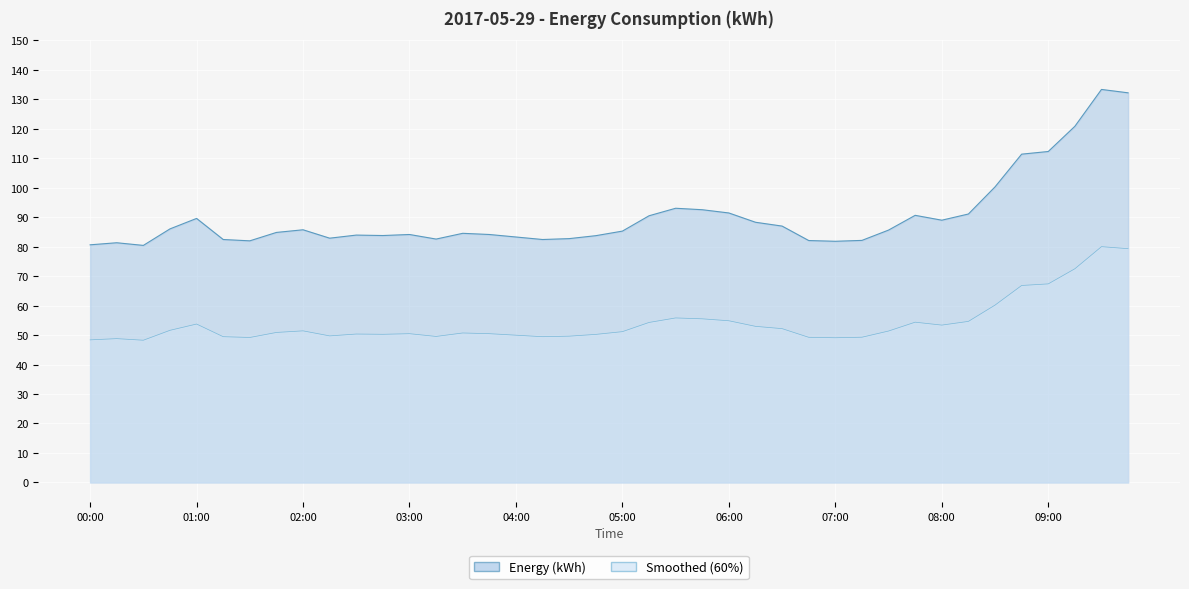

What is the label of the 10th point from the left?

02:15